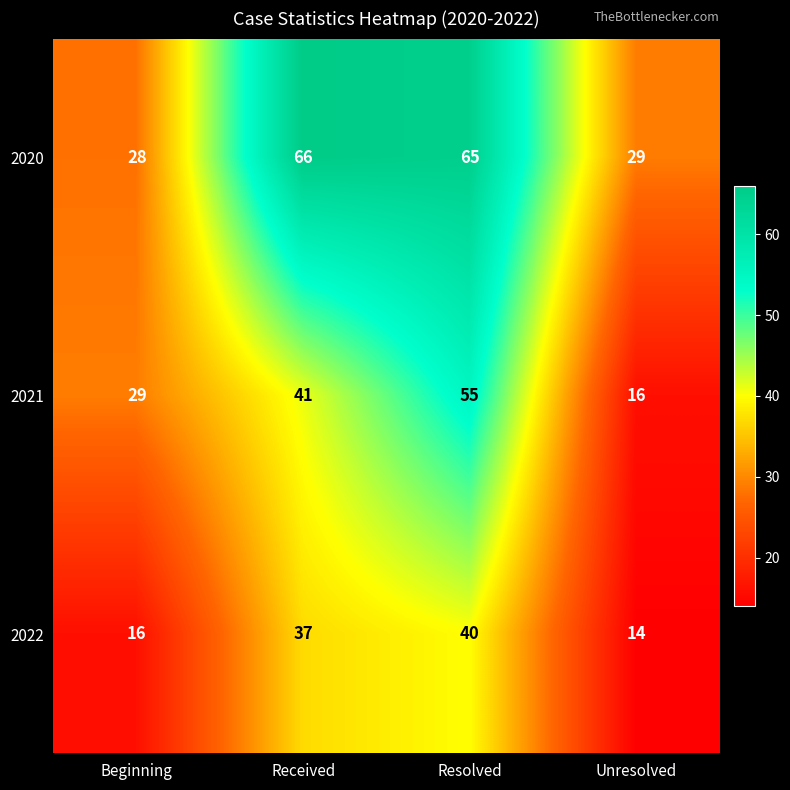

Read the 2020 value at Beginning.

28